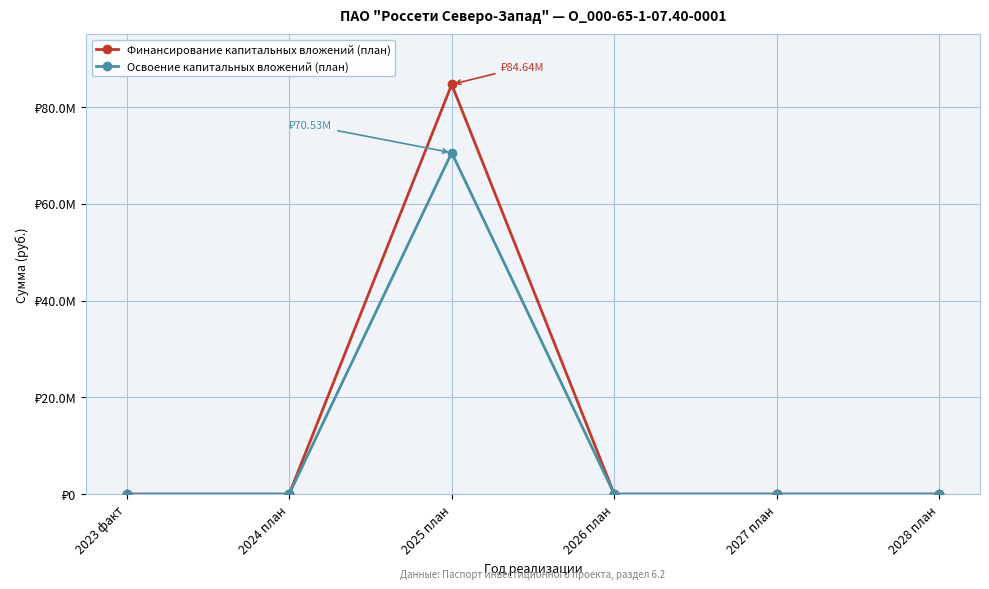

Is the value of Финансирование капитальных вложений (план) at 2023 факт greater than the value of Освоение капитальных вложений (план) at 2028 план?

No